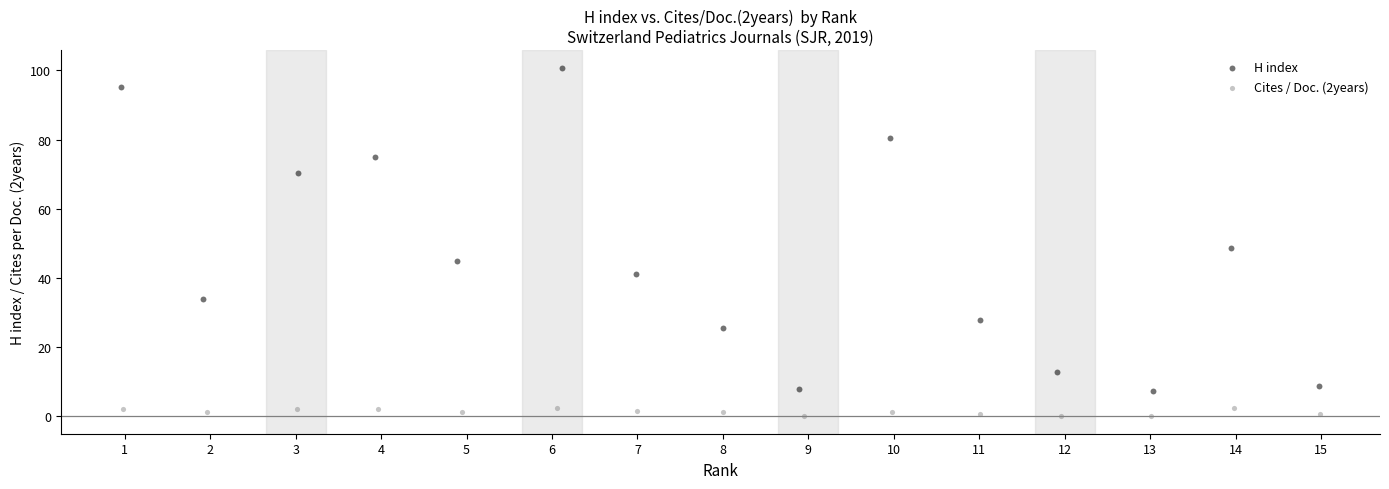

Which series reaches the maximum Y coordinate?

H index